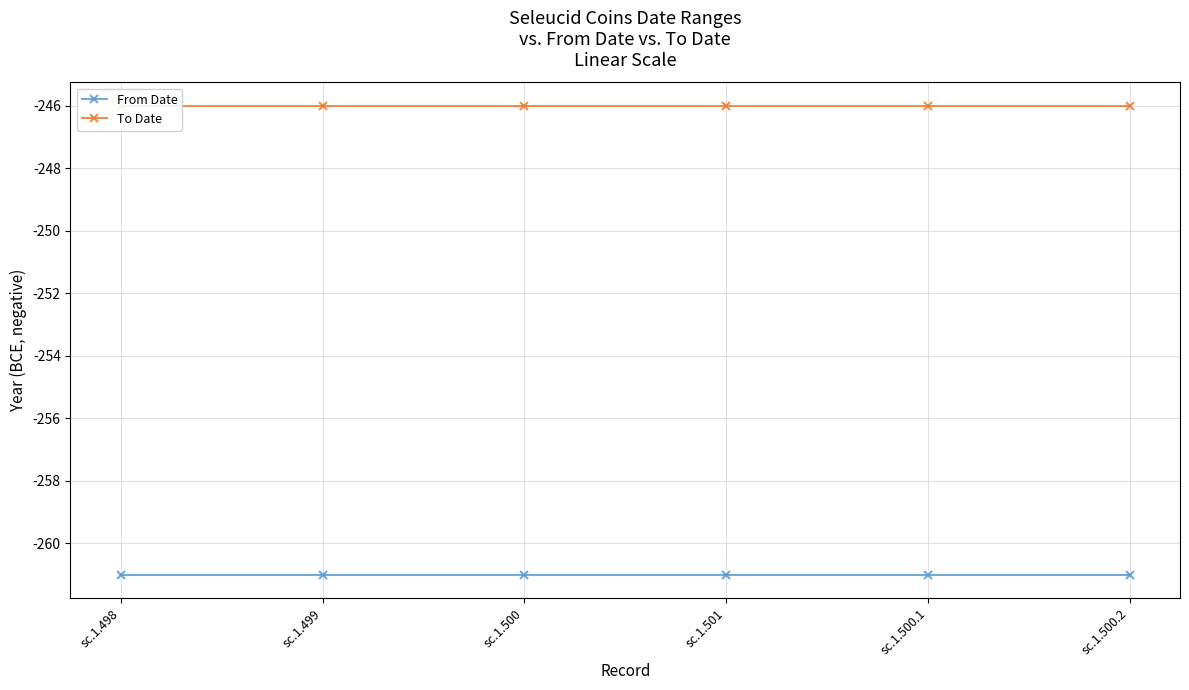

True or false: From Date and To Date intersect in this chart.

False